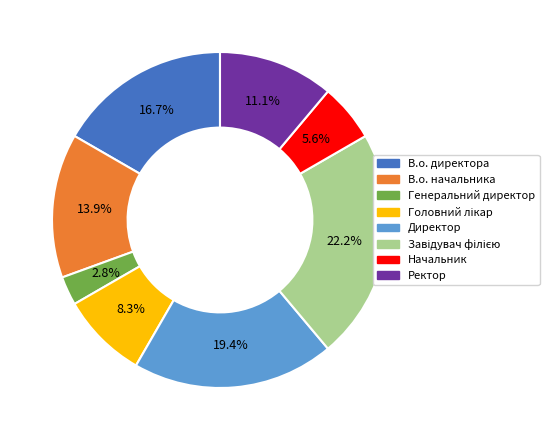

What is the smallest slice in the pie chart?

Генеральний директор